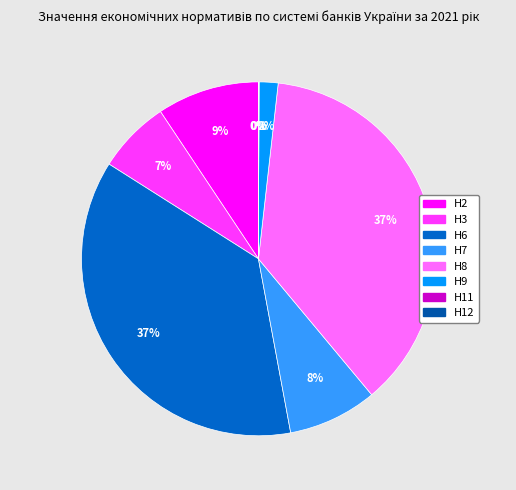

How many segments does this pie chart have?

8